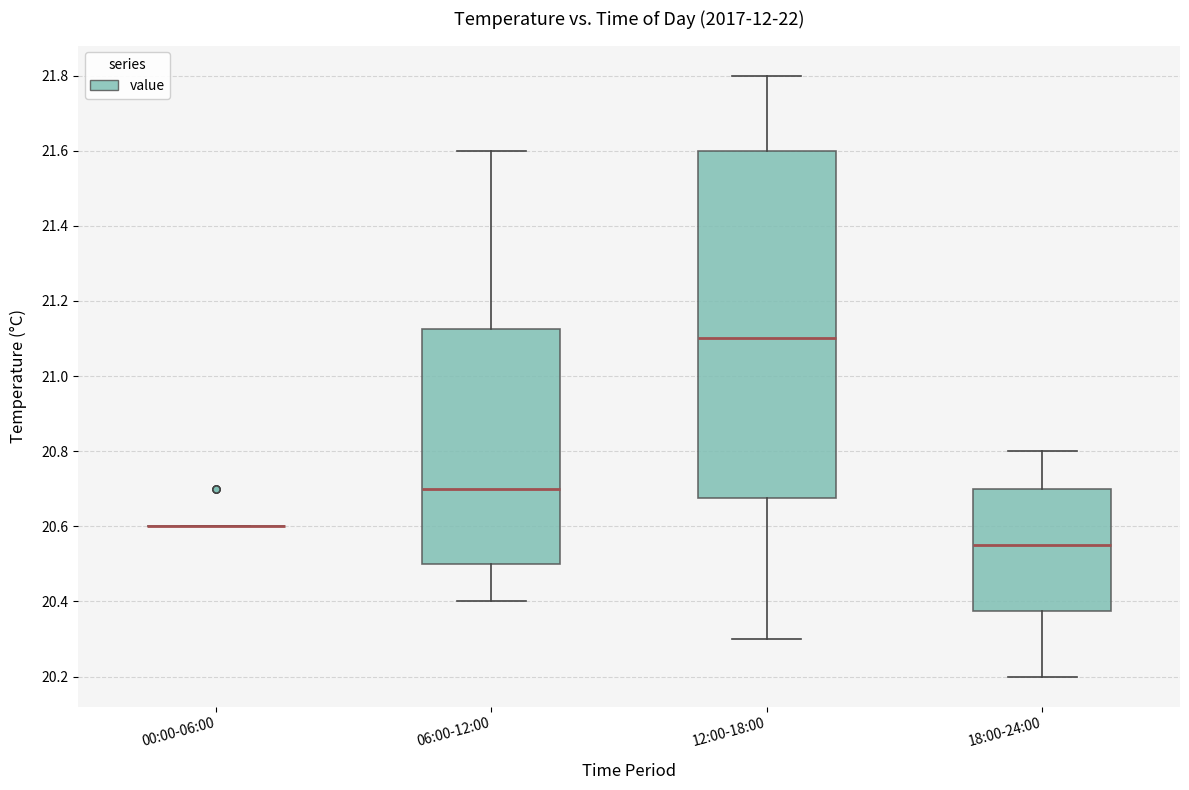

Reading left to right, read every box against the y-axis: the position of its median line, the range the box covers, and the ends of its whiskers. The values are not printed on the chart, so give them approximately, as read against the axis.

00:00-06:00: box collapsed to a line at 20.60, whiskers 20.60 to 20.60
06:00-12:00: median 20.70, box 20.50 to 21.12, whiskers 20.40 to 21.60
12:00-18:00: median 21.10, box 20.68 to 21.60, whiskers 20.30 to 21.80
18:00-24:00: median 20.56, box 20.38 to 20.70, whiskers 20.20 to 20.80